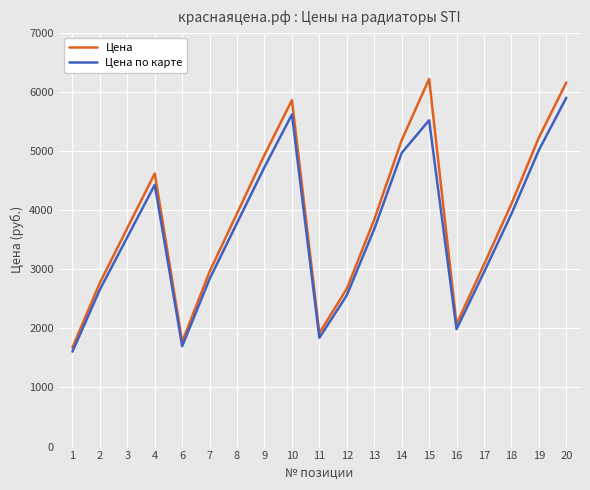

True or false: Цена and Цена по карте cross at least once.

False